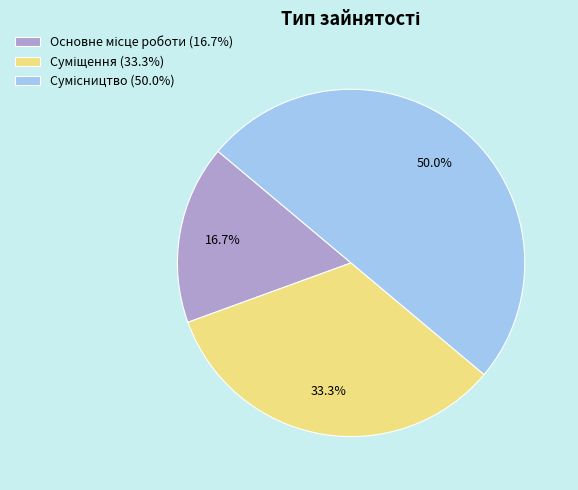

Does Суміщення account for over 50% of the chart?

No